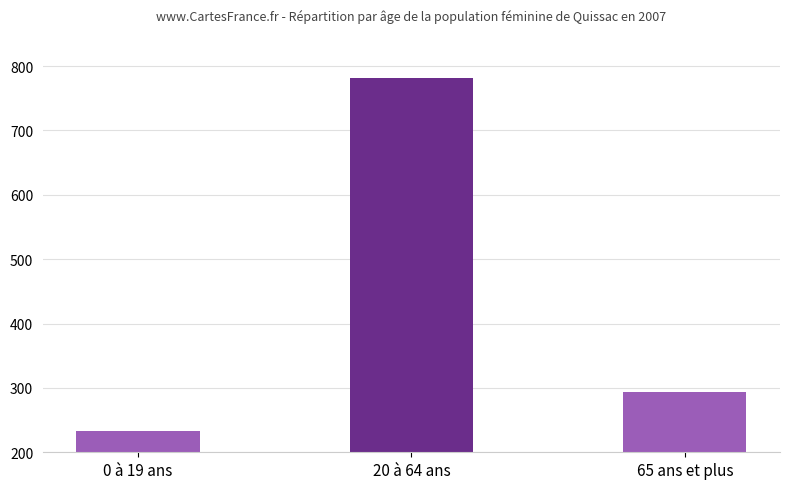

Are the bars horizontal?

No